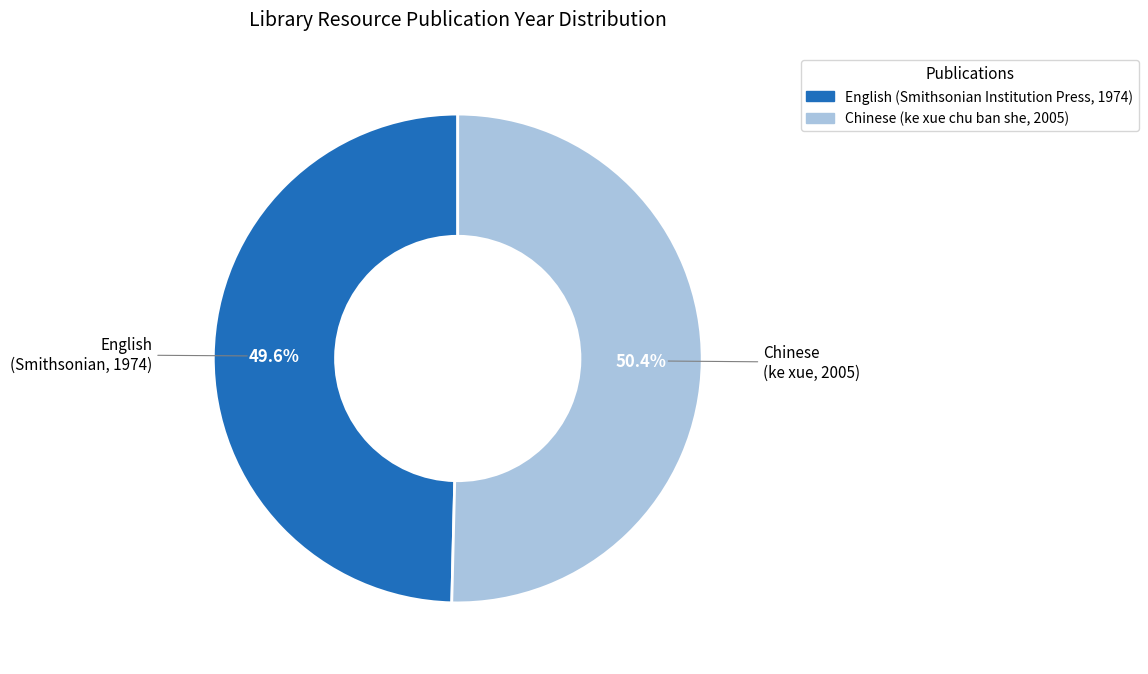

What percentage is the Chinese (ke xue chu ban she, 2005) slice, to the nearest percent?

50%